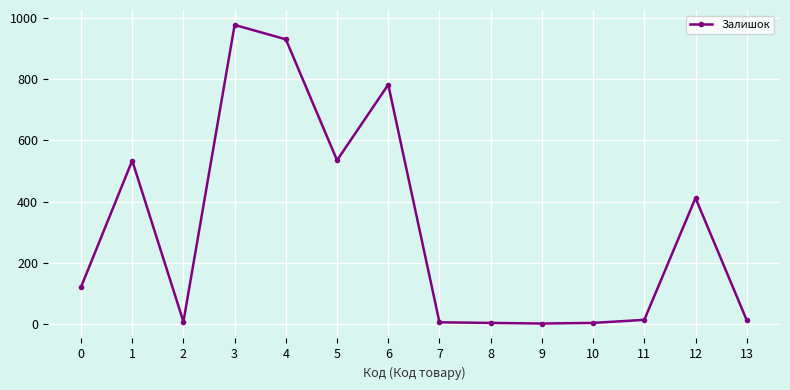

What is the maximum value shown in the chart?

977